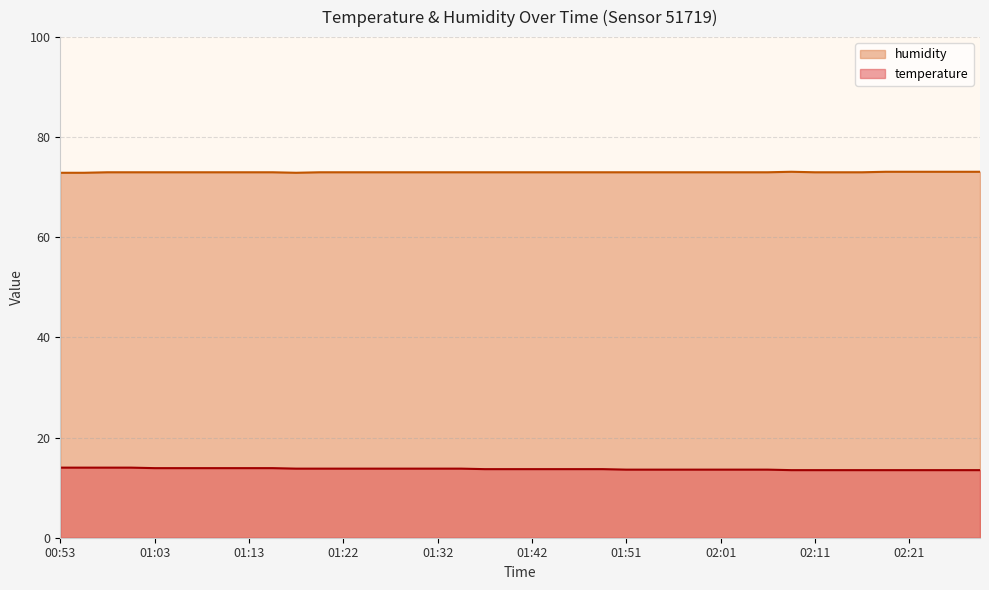

How many temperature values are between 13 and 14?

40